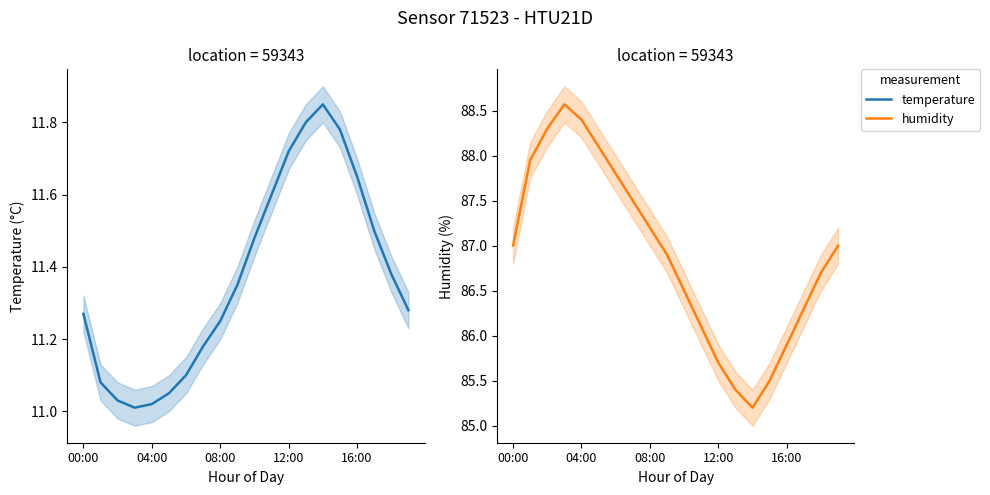

Reading right to left, what are all the values shown in this chart?

temperature: 11.3	11.4	11.5	11.7	11.8	11.8	11.8	11.7	11.6	11.5	11.3	11.2	11.2	11.1	11.1	11.0	11.0	11.0	11.1	11.3
humidity: 87.0	86.7	86.3	85.9	85.5	85.2	85.4	85.7	86.1	86.5	86.9	87.2	87.5	87.8	88.1	88.4	88.6	88.3	88.0	87.0